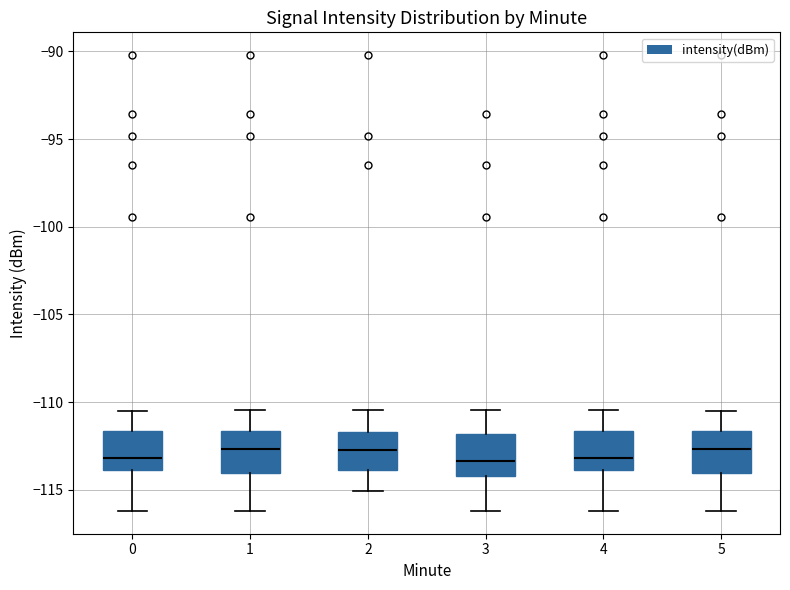

Where is the lower edge of the box at x = 3 on the y-axis? The values are not printed on the chart, so give them approximately, as read against the axis.

-114.0